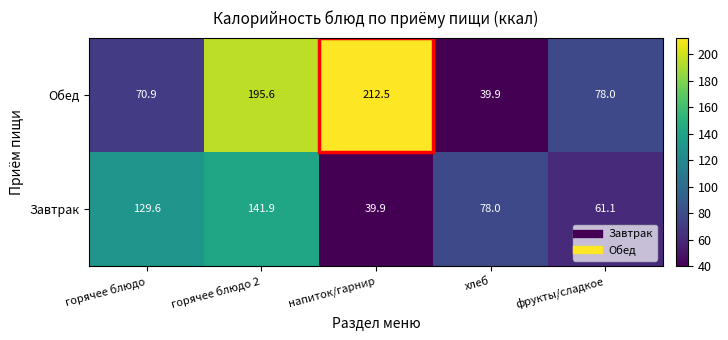

Which series changed the most between горячее блюдо and хлеб?

Завтрак